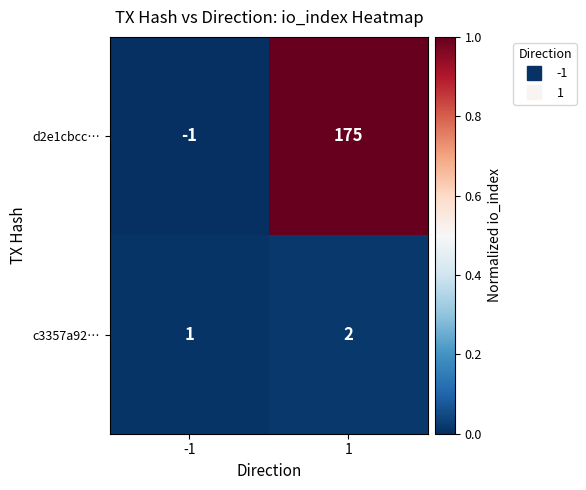

Is the value of d2e1cbcc… at -1 greater than the value of c3357a92… at 1?

No